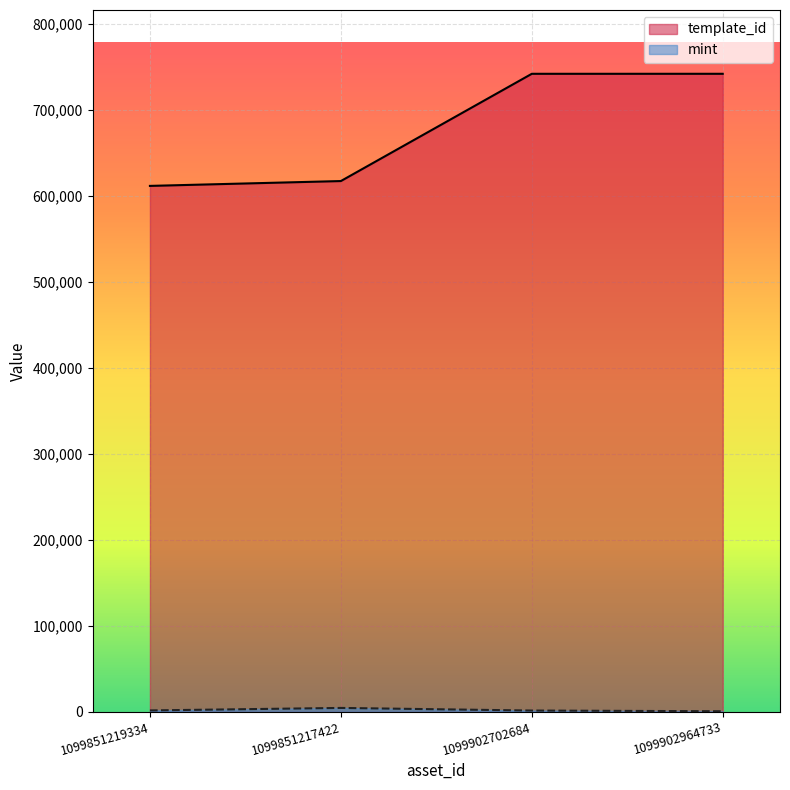

What is the difference between the mint values at 1099902964733 and 1099902702684?

824